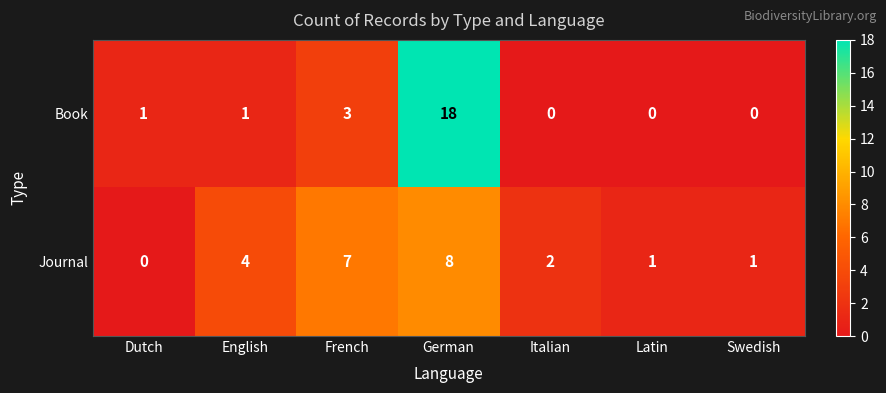

List the series in order of their peak value, highest first.

Book, Journal